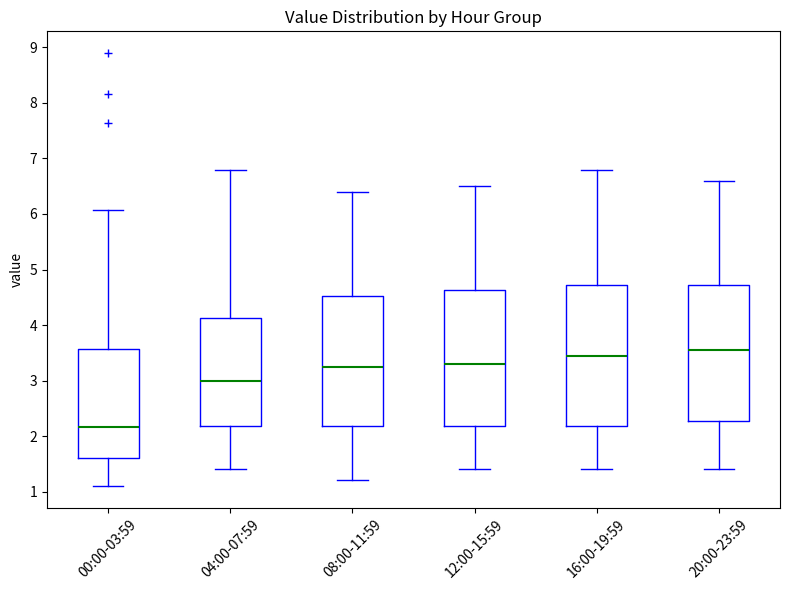

Where is the upper edge of the box for 12:00-15:59 on the y-axis? The values are not printed on the chart, so give them approximately, as read against the axis.

4.6